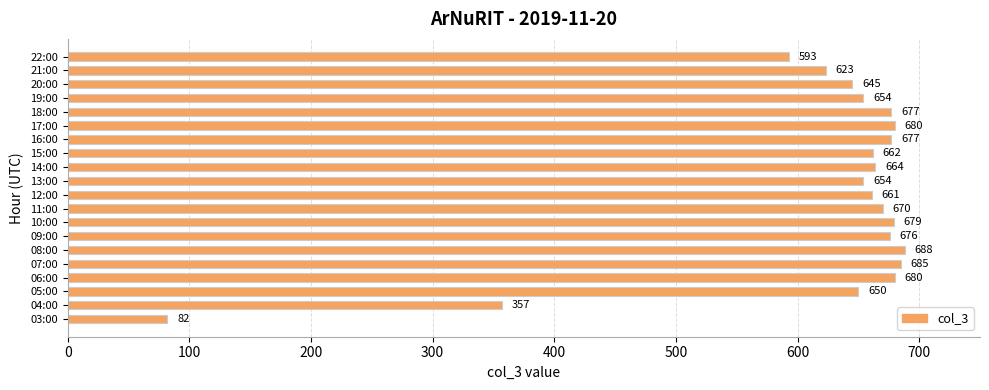

True or false: the data shows 257 at 15:00.

False